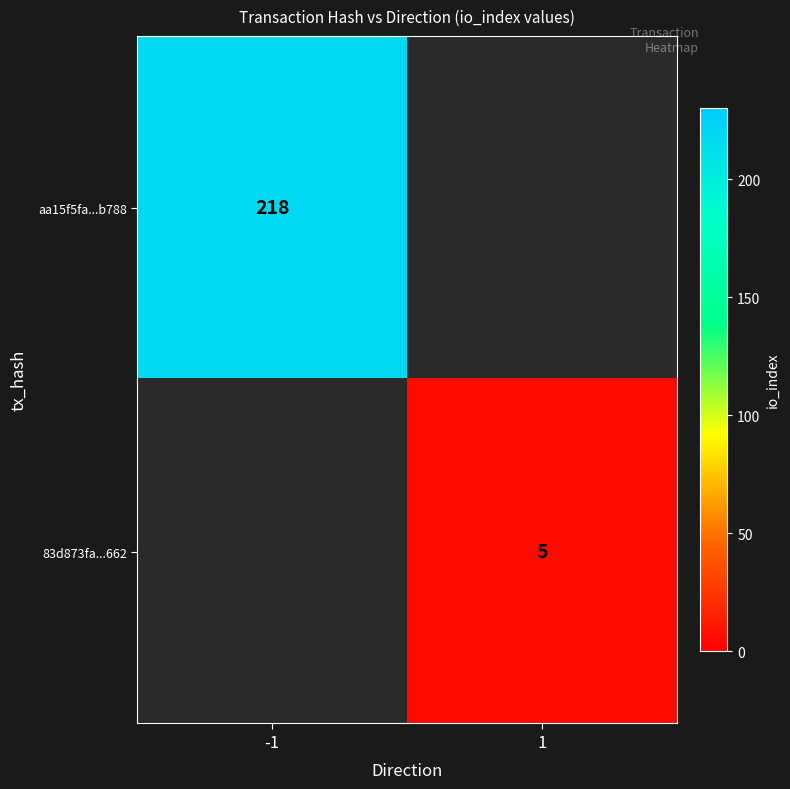

Is it true that aa15f5fa...b788 equals 218 at -1?

True